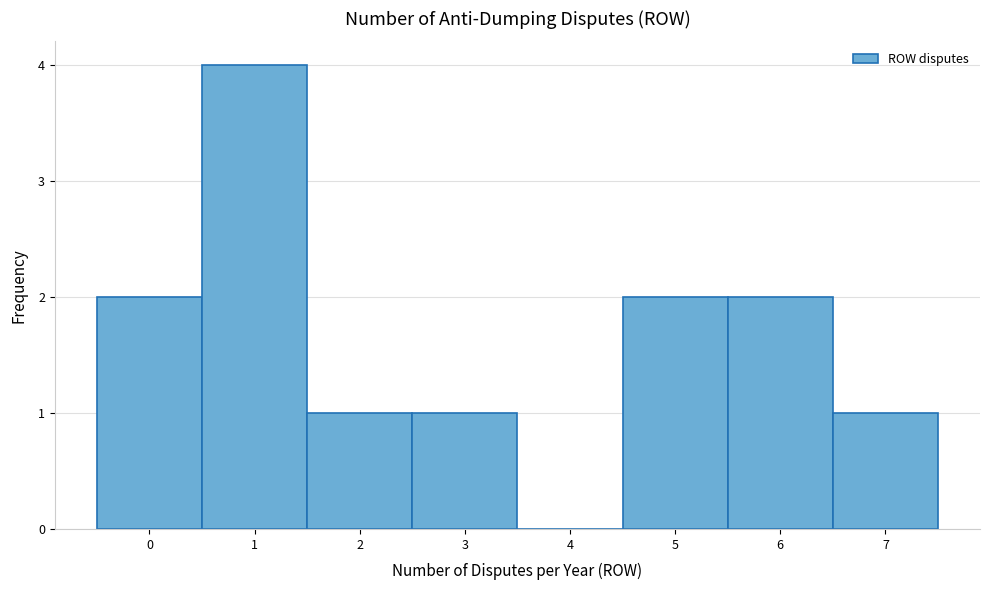

What is the height of the bar covering -0.5 to 0.5 on the x-axis? The values are not printed on the chart, so give them approximately, as read against the axis.

2